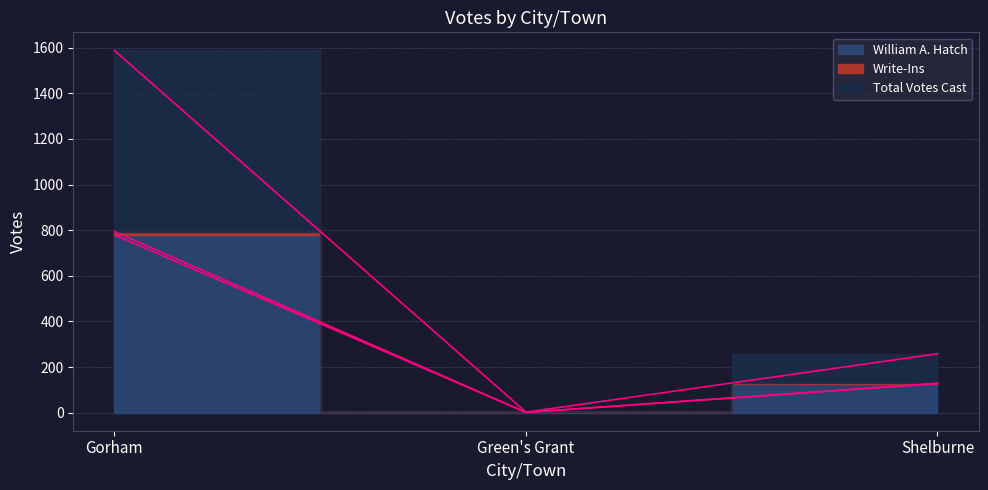

Which series changed the most between Green's Grant and Shelburne?

Total Votes Cast